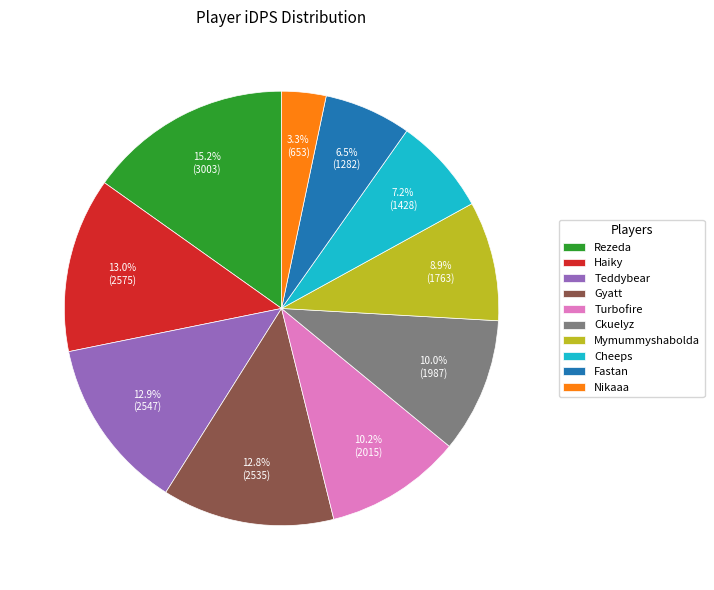

Does Ckuelyz account for over 50% of the chart?

No